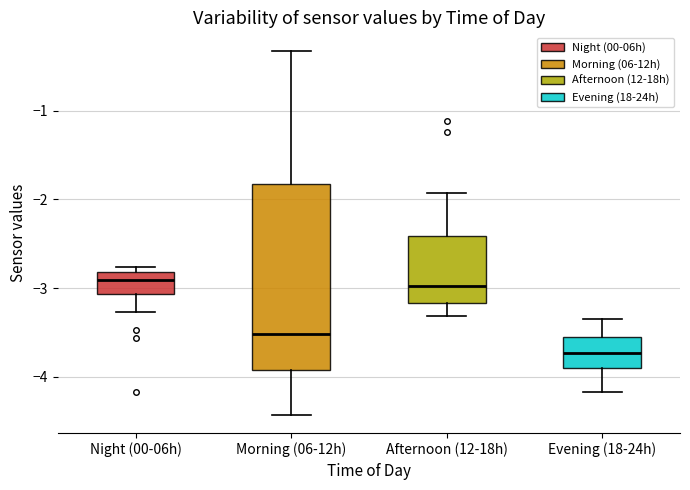

Reading left to right, read every box against the y-axis: the position of its median line, the range the box covers, and the ends of its whiskers. The values are not printed on the chart, so give them approximately, as read against the axis.

Night (00-06h): median -2.9, box -3.1 to -2.8, whiskers -3.3 to -2.8 (just above the box's upper edge)
Morning (06-12h): median -3.5, box -3.9 to -1.8, whiskers -4.4 to -0.3
Afternoon (12-18h): median -3.0, box -3.2 to -2.4, whiskers -3.3 to -1.9
Evening (18-24h): median -3.7, box -3.9 to -3.6, whiskers -4.2 to -3.3